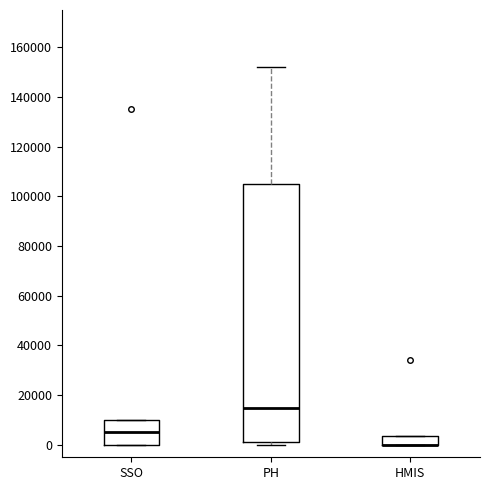

Reading left to right, transcribe this box plot: for each box, give where its median line is, the range the box spans, and where its two whiskers end, as read against the y-axis. The values are not printed on the chart, so give them approximately, as read against the axis.

SSO: median 6000, box 0 to 10000, whiskers 0 to 10000
PH: median 16000, box 2000 to 106000, whiskers 0 to 152000
HMIS: median 0 (drawn on the box's lower edge), box 0 to 4000, whiskers 0 to 4000